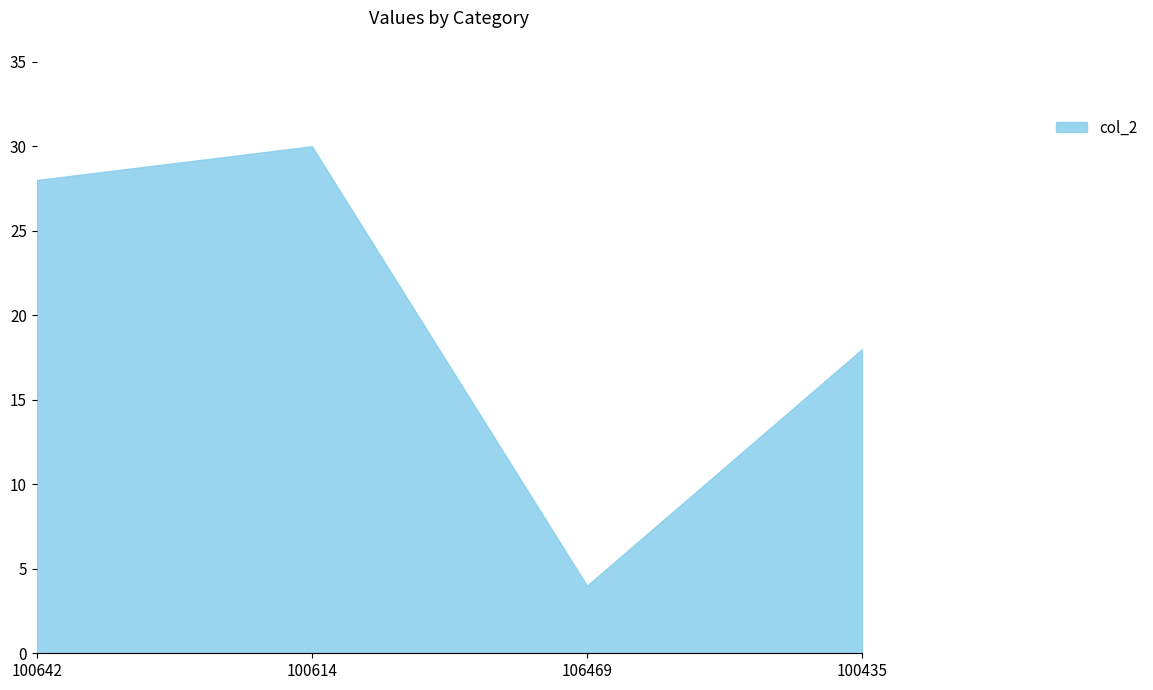

Reading left to right, list all the values displayed in this chart.

28	30	4	18